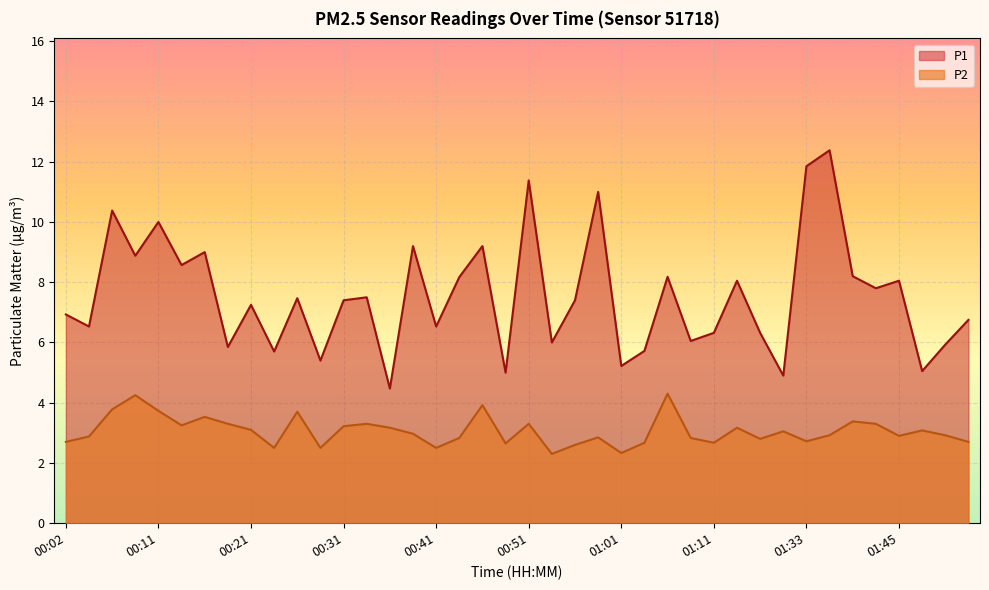

How many categories are shown in the chart?

40